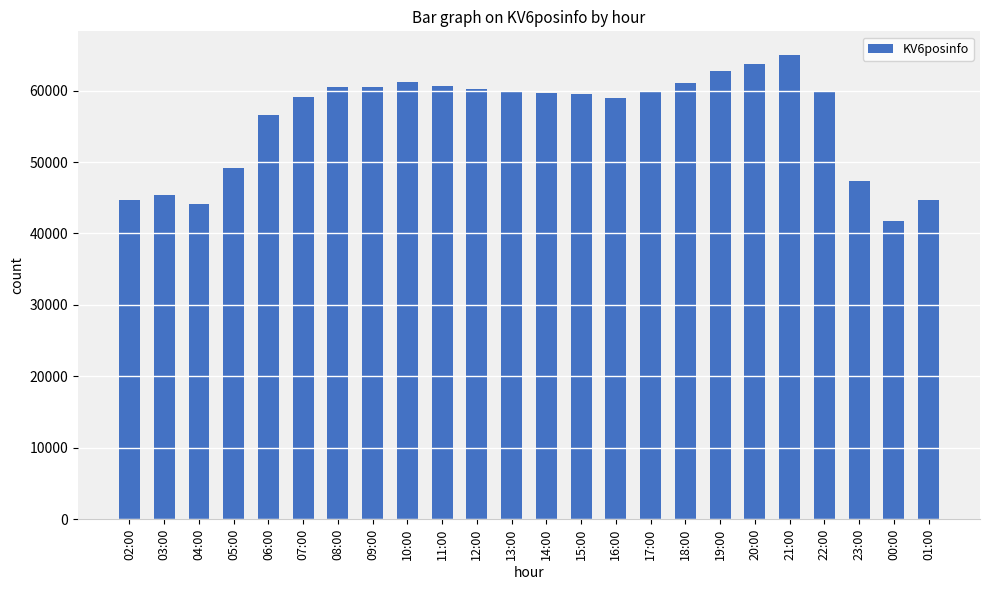

Which has a higher value, 09:00 or 17:00?

09:00